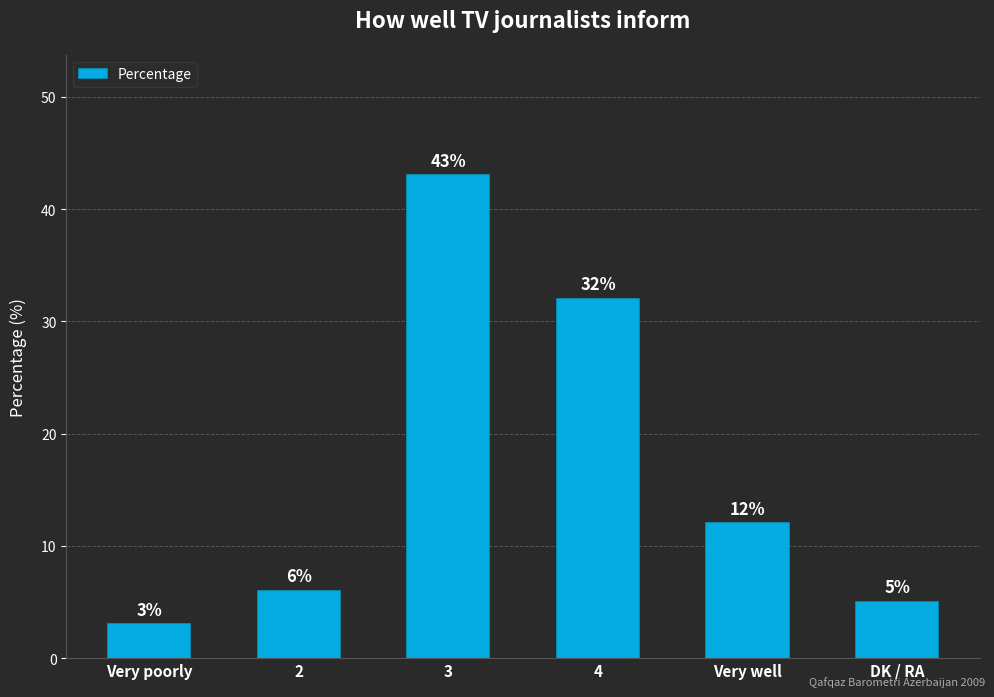

List the labels in order of value, smallest first.

Very poorly, DK / RA, 2, Very well, 4, 3